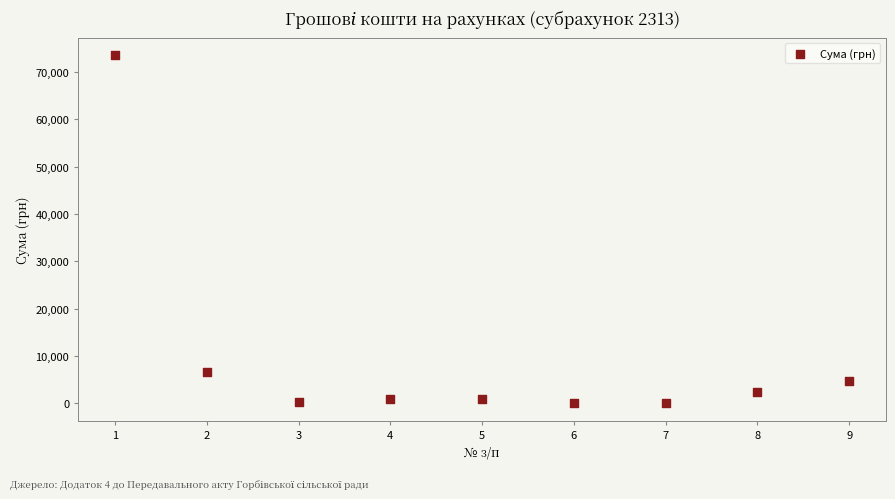

What Y value in the scatter plot is closest to 36784?

6539.0